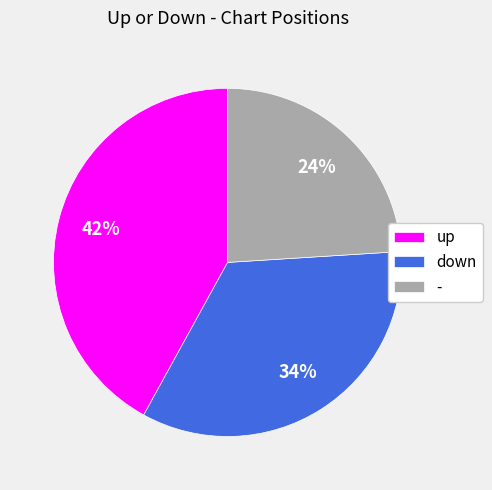

Count the number of slices in the pie.

3